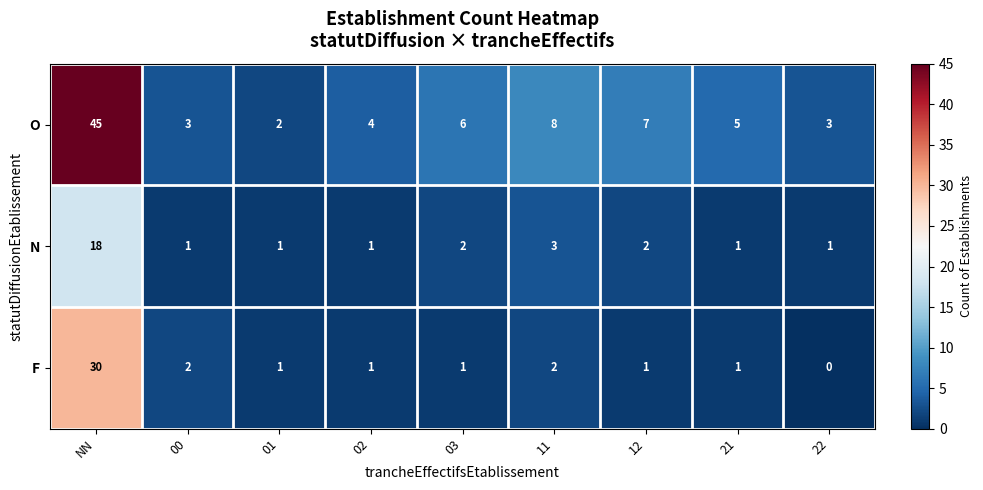

What is the sum of the F values at 03 and 00?

3